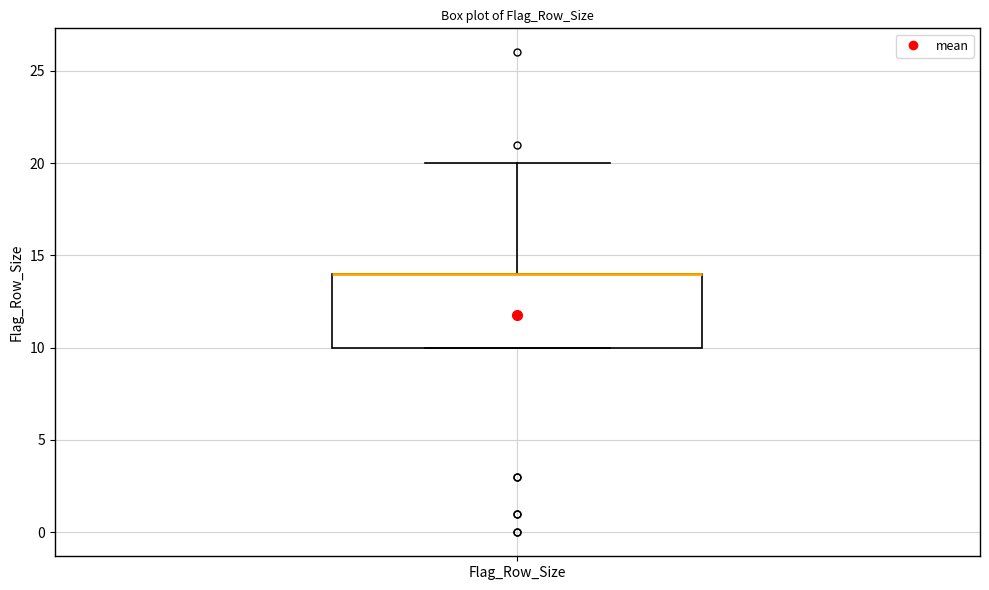

Read this box plot against the y-axis: the position of the median line, the range covered by the box, and the ends of both whiskers. The values are not printed on the chart, so give them approximately, as read against the axis.

median 14 (drawn on the box's upper edge), box 10 to 14, whiskers 10 to 20